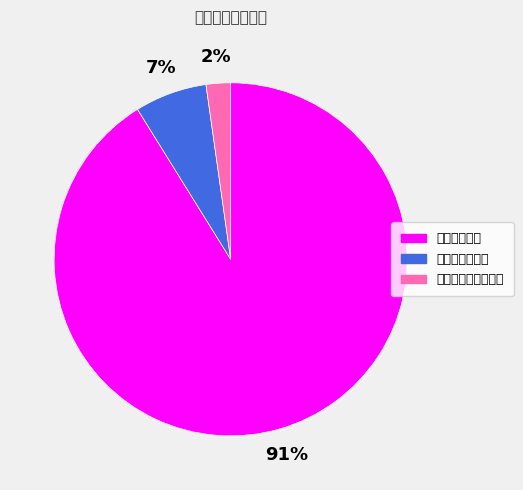

How many segments does this pie chart have?

3